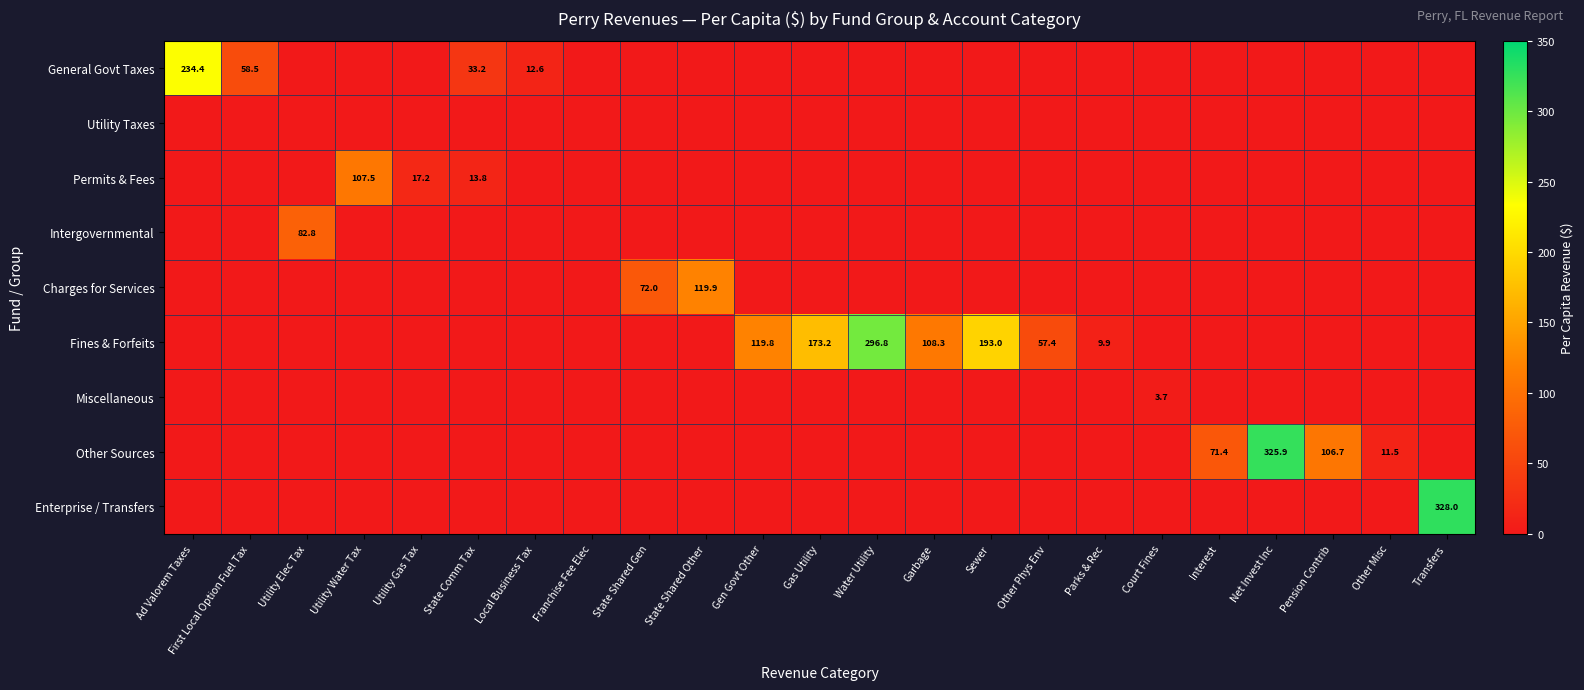

True or false: Permits & Fees has a value of 71.3 at Other Misc.

False